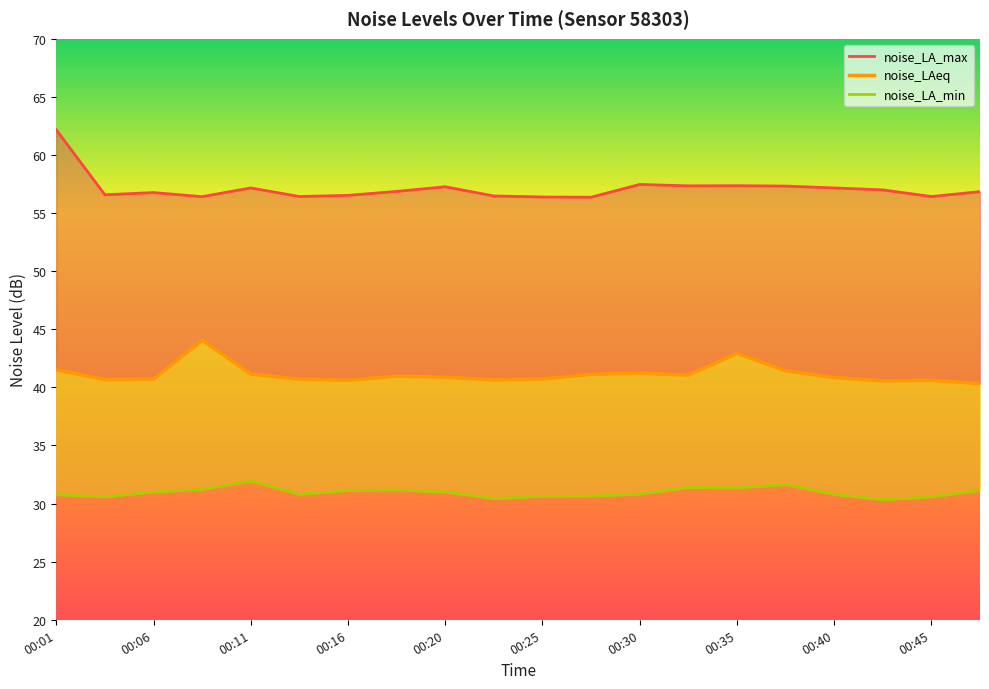

Which series has the widest spread of values?

noise_LA_max